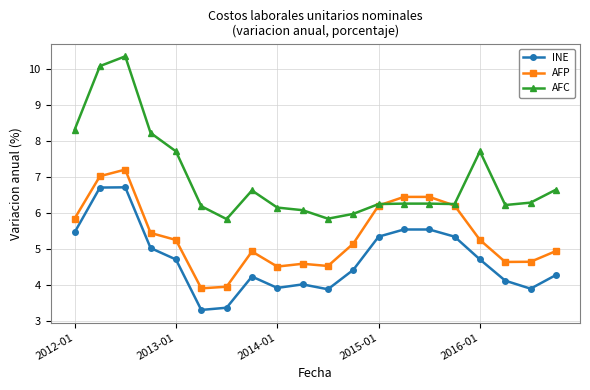

Which series has the largest total across all categories?

AFC